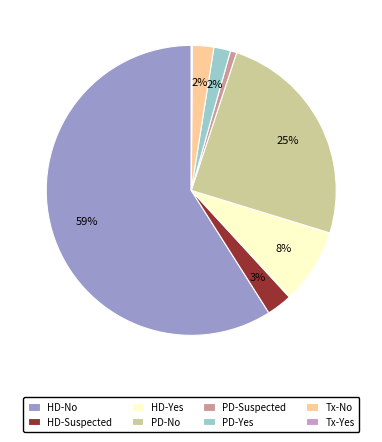

Is the sum of PD-No and PD-Yes greater than half?

No